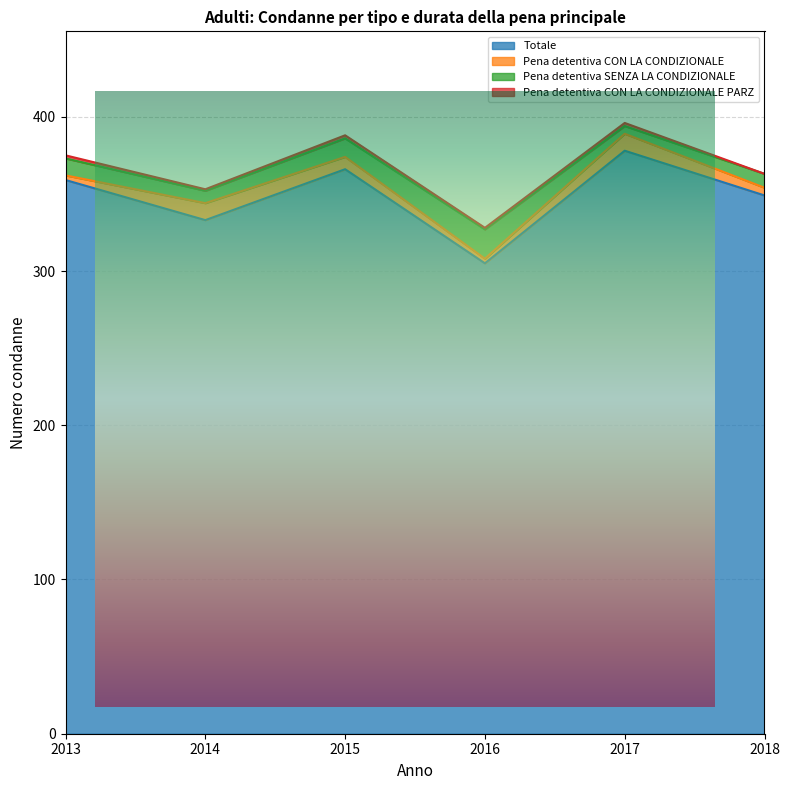

How many series are shown in this chart?

4